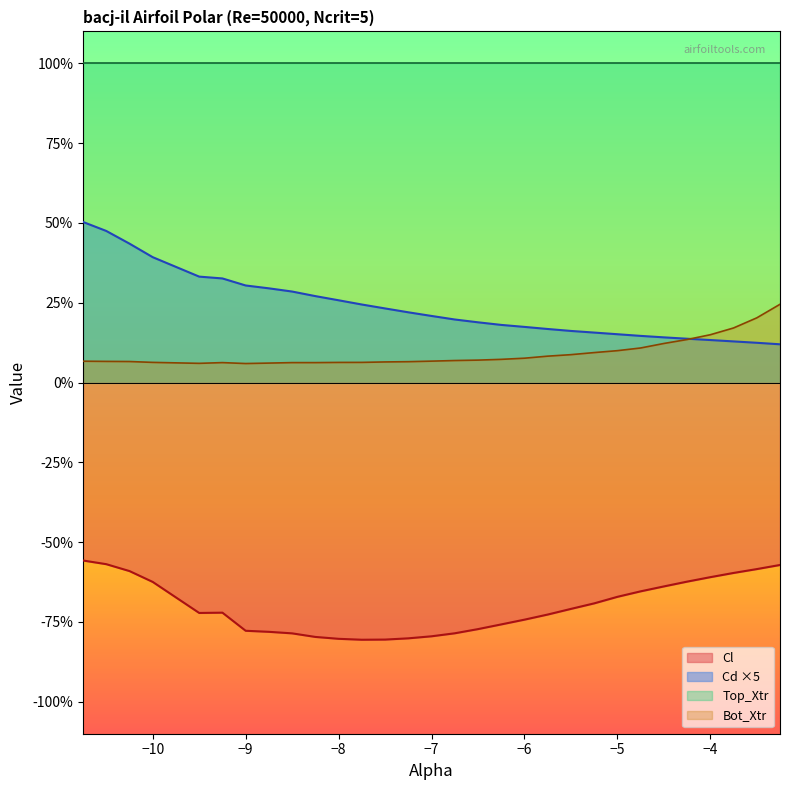

At which category is the sum across all series the highest?

-10.75